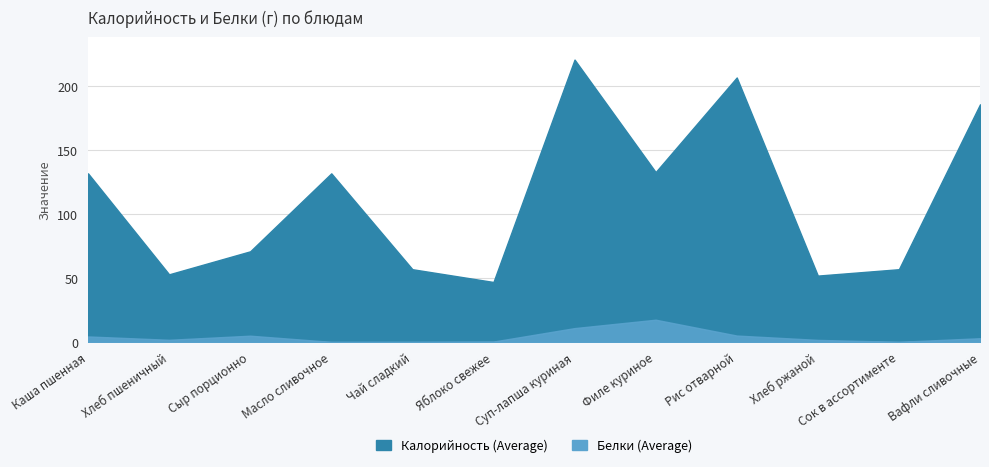

The value of Калорийность at Хлеб ржаной is 91.2. True or false?

False